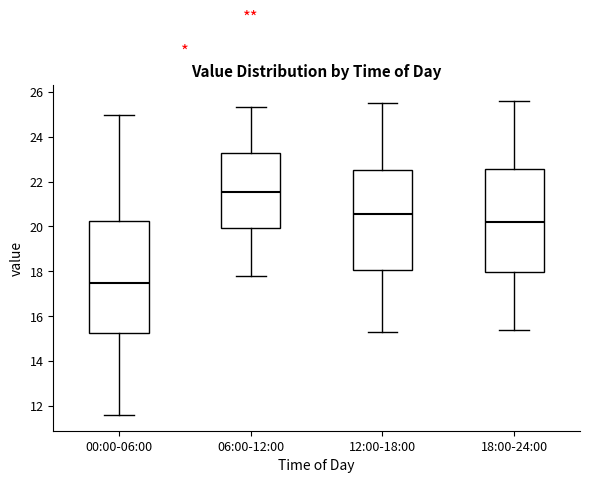

Which box's median line is the highest?

06:00-12:00